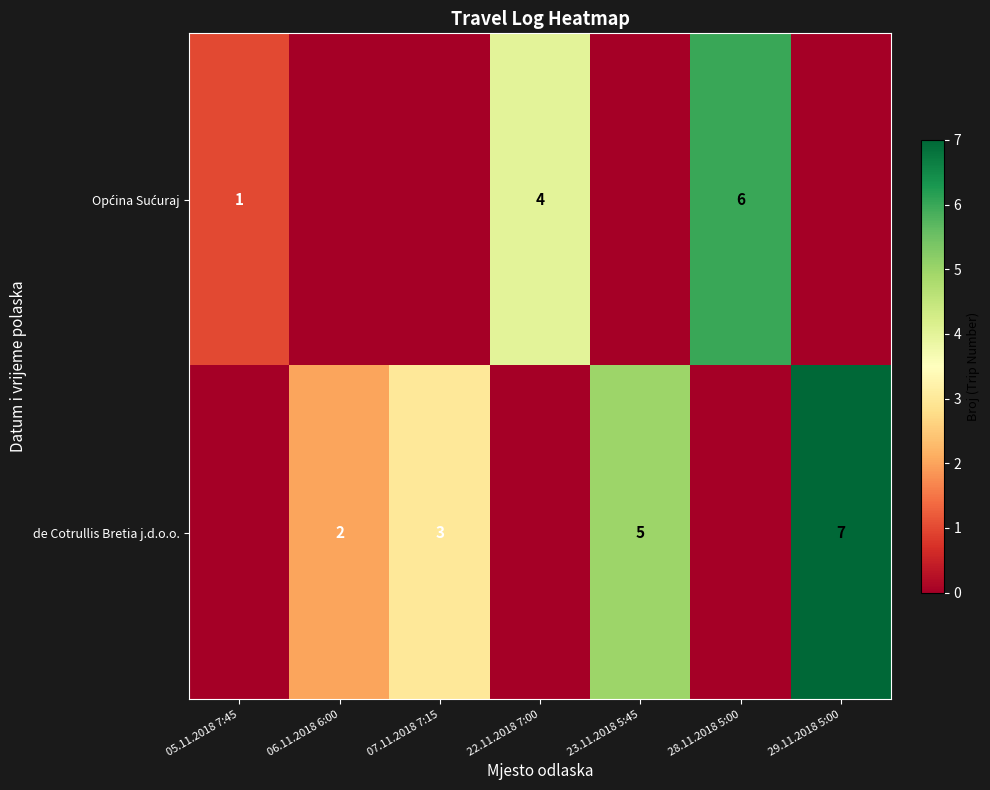

What is the difference between the highest and lowest values at 22.11.2018 7:00?

4